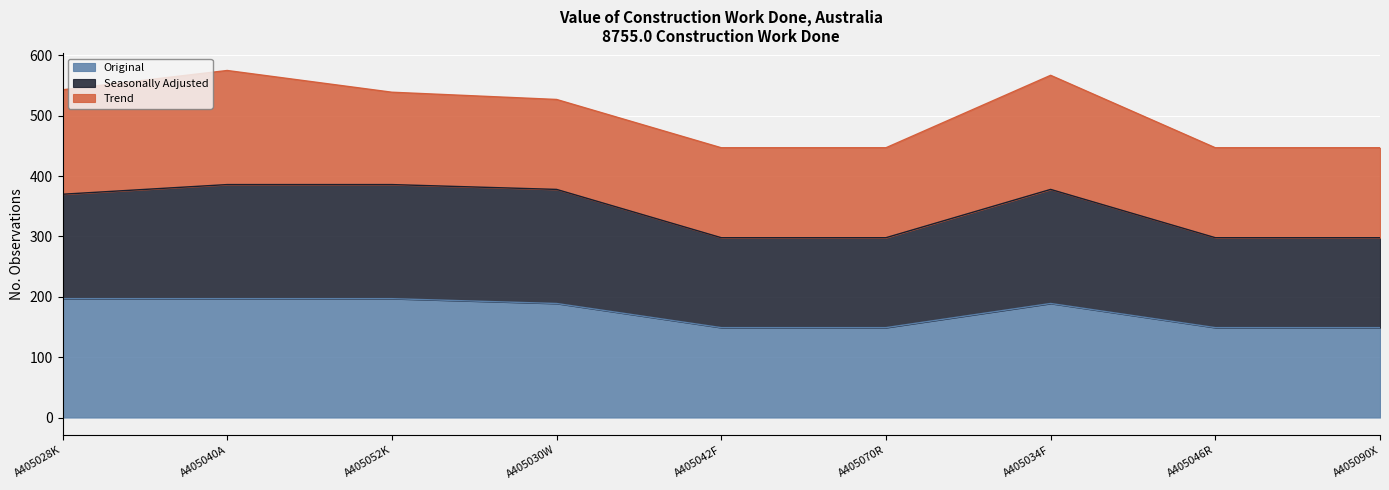

The Seasonally Adjusted series shows 298 at A405090X. True or false?

True